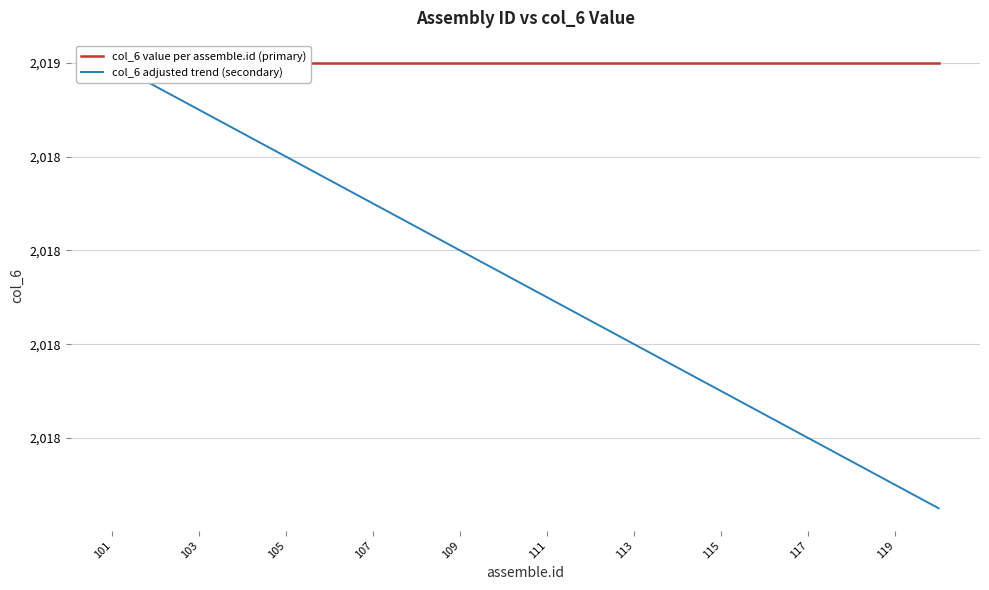

Reading right to left, transcribe all the data shown in this chart.

col_6 value per assemble.id (primary): 2019.0	2019.0	2019.0	2019.0	2019.0	2019.0	2019.0	2019.0	2019.0	2019.0	2019.0	2019.0	2019.0	2019.0	2019.0	2019.0	2019.0	2019.0	2019.0	2019.0
col_6 adjusted trend (secondary): 2018.0	2018.1	2018.2	2018.2	2018.2	2018.3	2018.3	2018.4	2018.5	2018.5	2018.5	2018.6	2018.7	2018.7	2018.8	2018.8	2018.8	2018.9	2019.0	2019.0